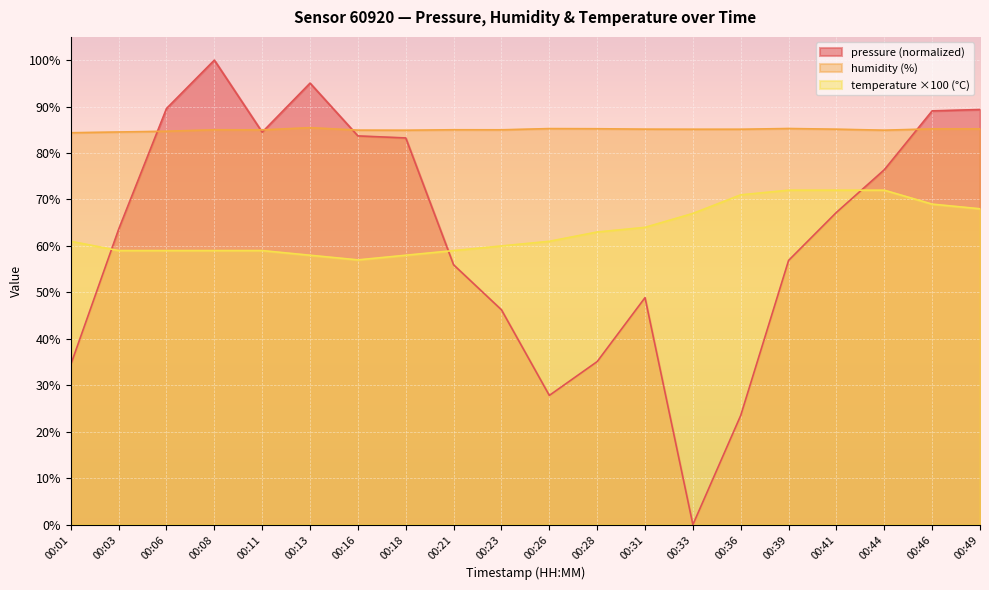

How many intersections are there between humidity and pressure?

5